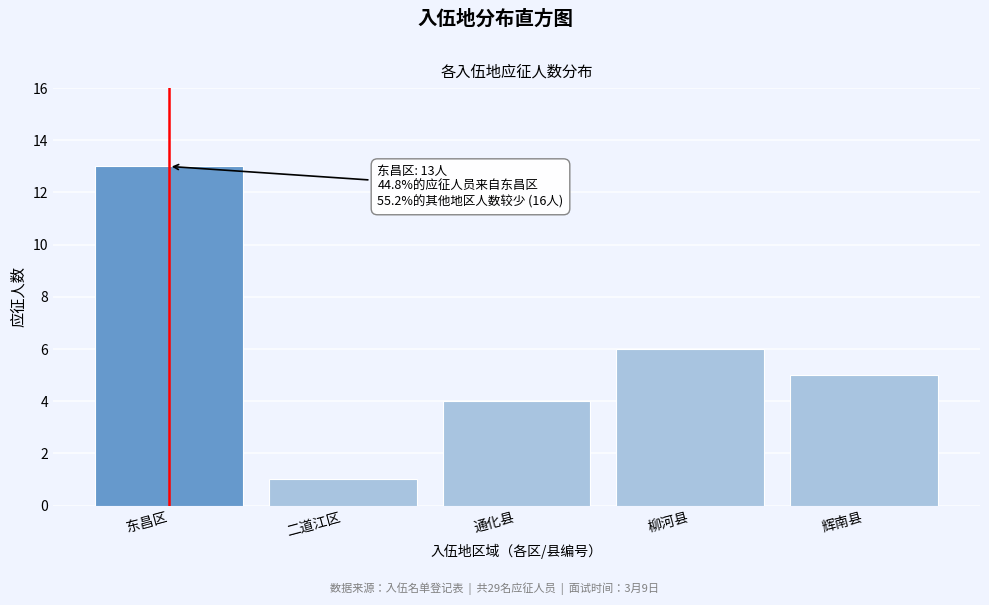

Reading left to right, transcribe all the data shown in this chart.

13	1	4	6	5